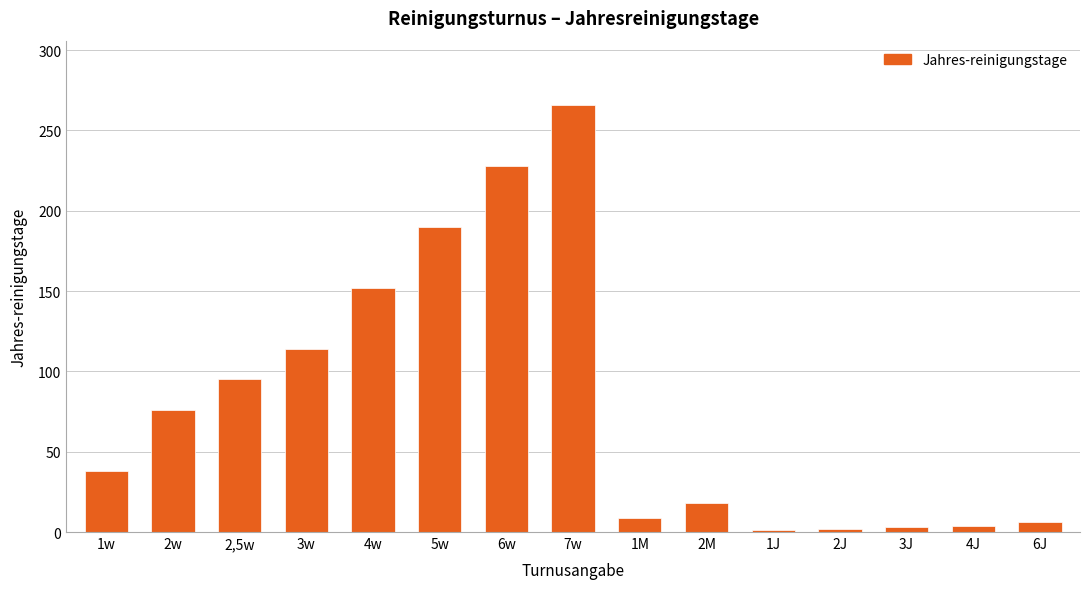

What is the difference between the maximum and minimum values?

265